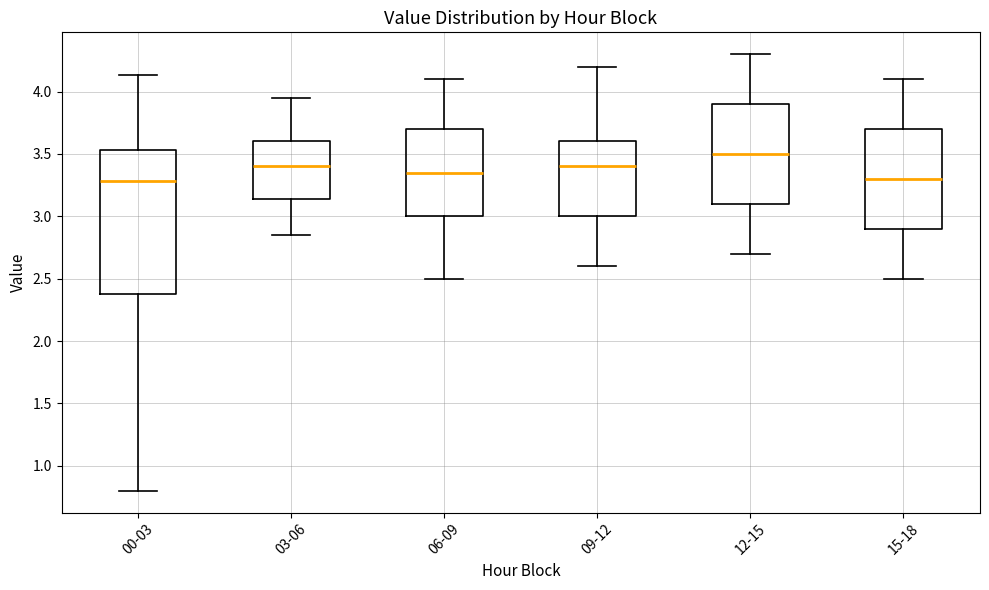

Where is the lower edge of the box for 03-06 on the y-axis? The values are not printed on the chart, so give them approximately, as read against the axis.

3.15